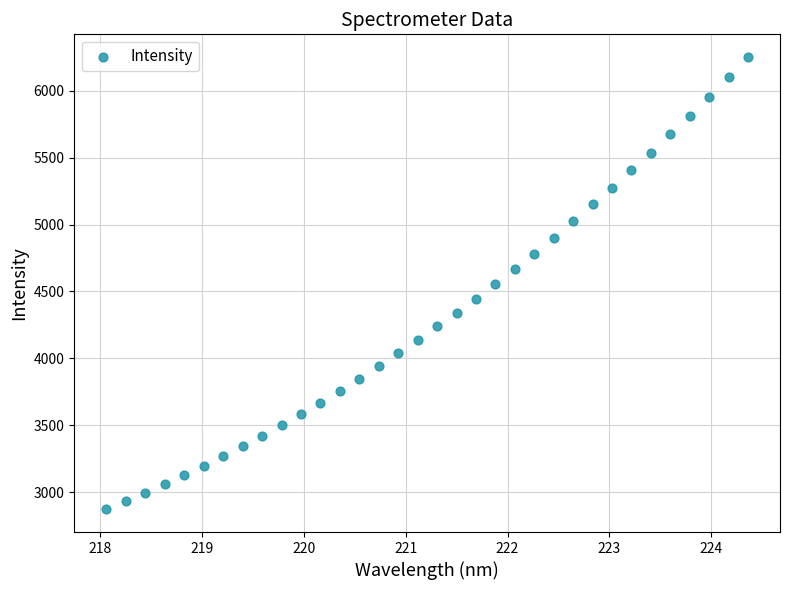

What is the range of Y values (max minus min)?

3377.7